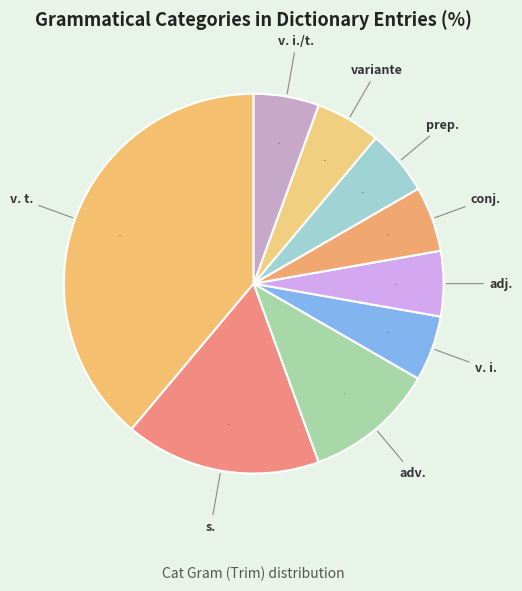

To the nearest percent, what is the difference between the v. i. and s. slice percentages?

11%